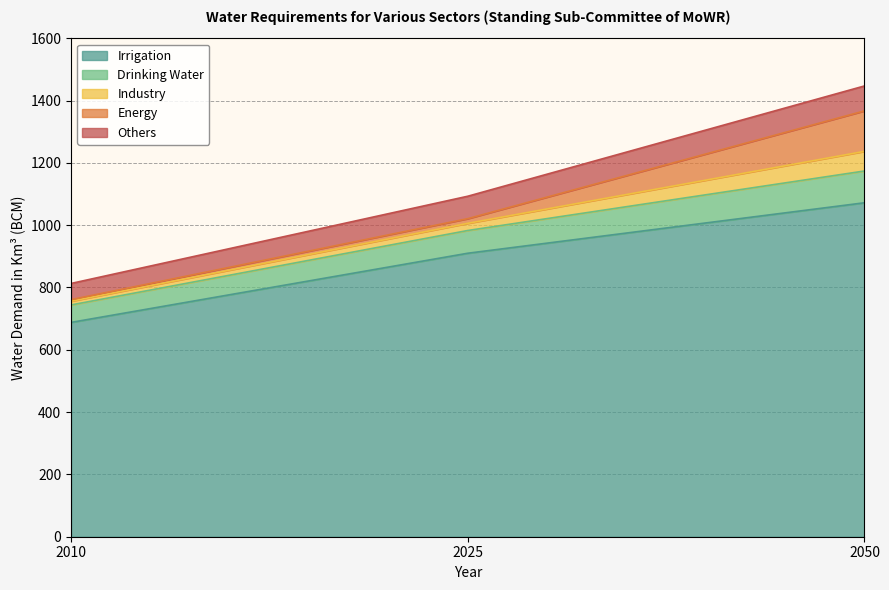

At which label does Irrigation reach its peak?

2050